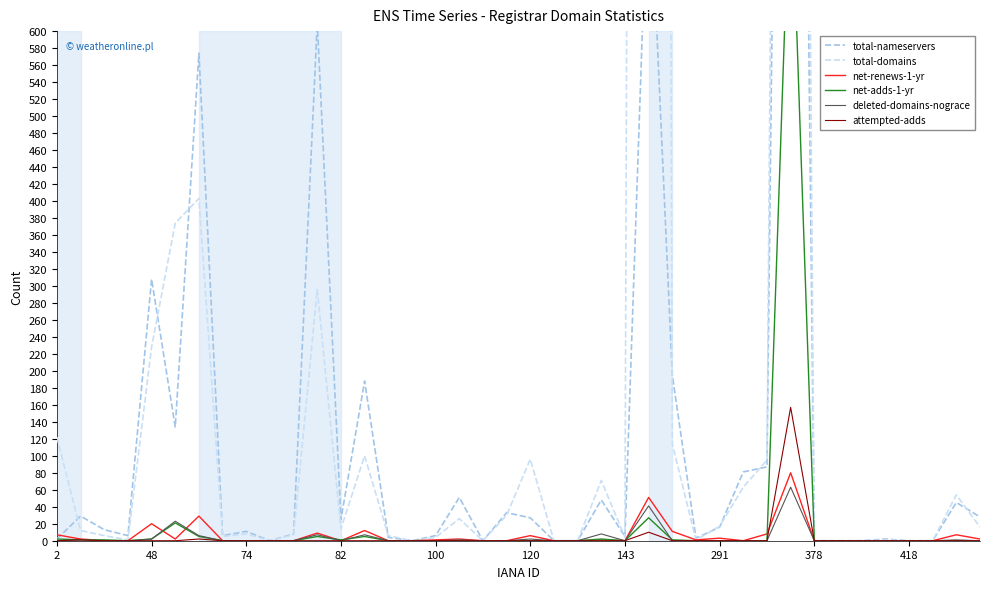

Reading right to left, extract all data points from this chart.

total-nameservers: 28	45	0	0	2	0	0	0	2522	87	81	16	3	195	815	5	48	0	0	27	33	0	51	6	0	4	188	25	610	8	0	11	6	574	134	308	6	13	29	2
total-domains: 16	54	0	0	1	0	0	0	3702	95	63	17	1	114	8450	4	71	0	0	96	30	0	26	4	0	6	100	14	296	7	0	8	5	403	374	228	1	6	12	122
net-renews-1-yr: 2	7	0	0	0	0	0	0	80	8	0	3	1	11	51	0	1	0	0	6	0	0	2	1	0	0	12	0	9	0	0	0	0	29	2	20	0	0	2	7
net-adds-1-yr: 0	0	0	0	0	0	0	0	809	0	0	0	0	1	27	0	2	0	0	0	0	0	0	0	0	0	5	1	5	0	0	0	0	5	21	2	0	1	1	2
deleted-domains-nograce: 0	1	0	0	0	0	0	0	63	0	0	0	0	0	41	0	8	0	0	2	0	0	1	0	0	0	7	0	7	0	0	0	0	6	23	2	0	0	1	0
attempted-adds: 0	0	0	0	0	0	0	0	157	0	0	0	0	0	10	0	0	0	0	0	0	0	0	0	0	0	0	0	0	0	0	0	0	2	0	0	0	0	1	0